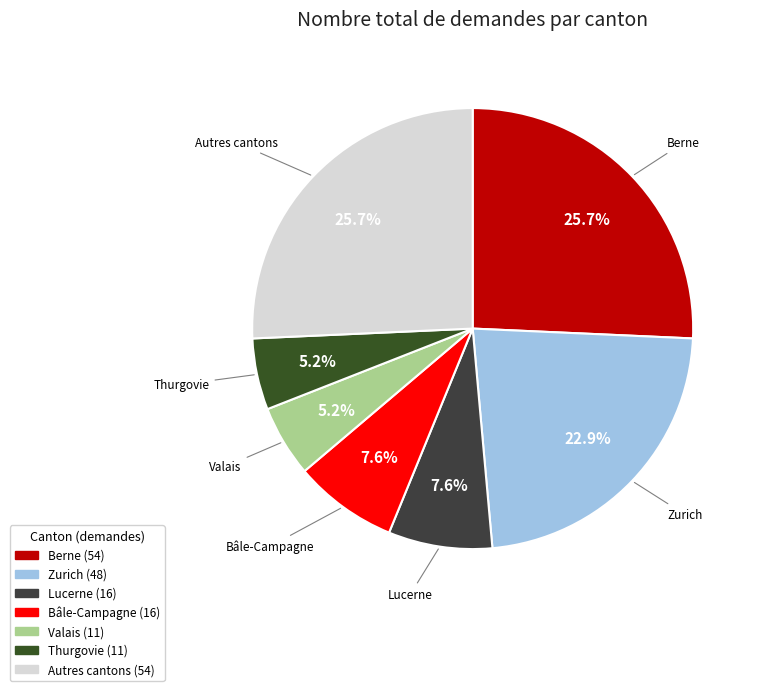

Is there a majority slice in this chart?

No